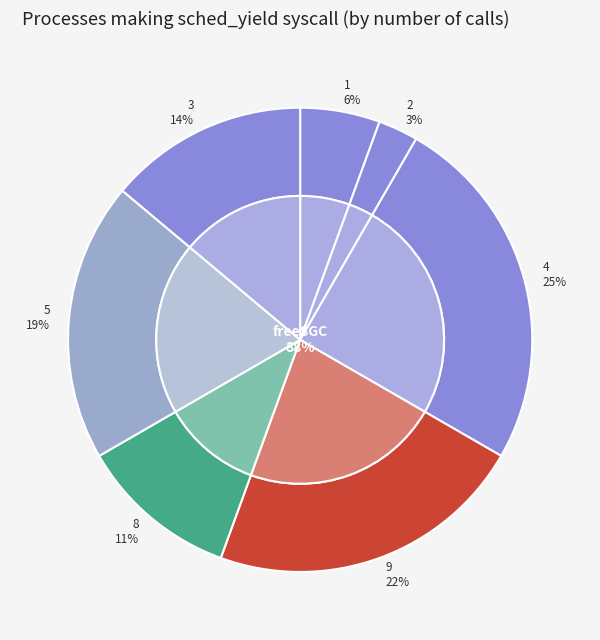

What is the largest slice in the pie chart?

4